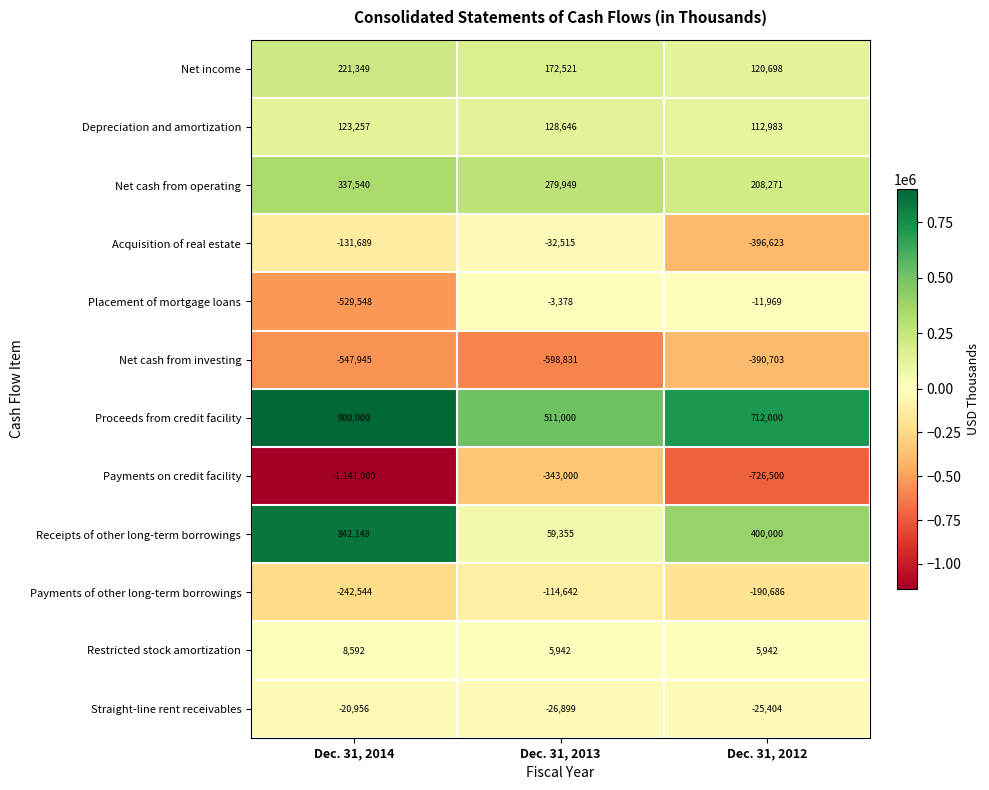

True or false: Net cash from operating has a value of 337540 at Dec. 31, 2014.

True